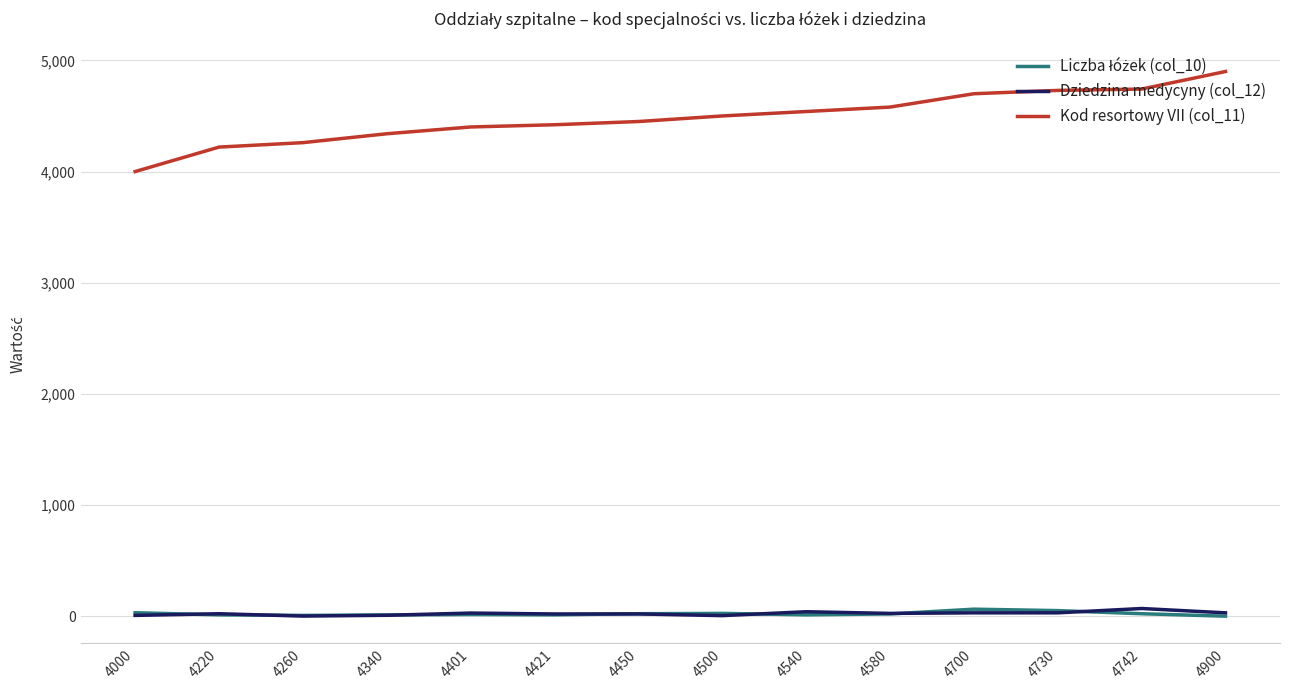

Is it true that Kod resortowy VII (col_11) equals 6215 at 4421?

False